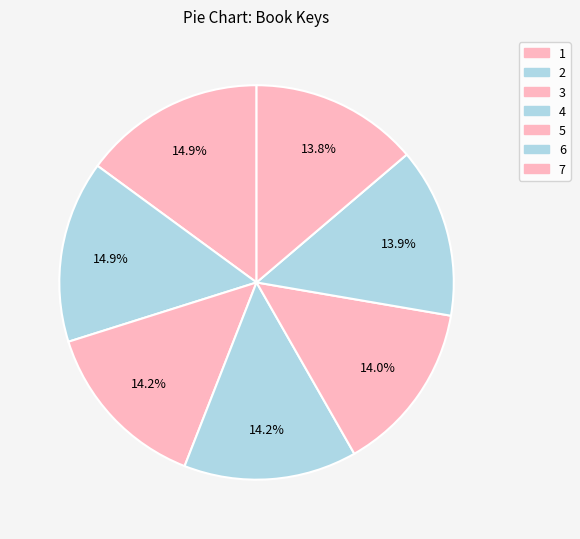

Does any single category account for the majority?

No